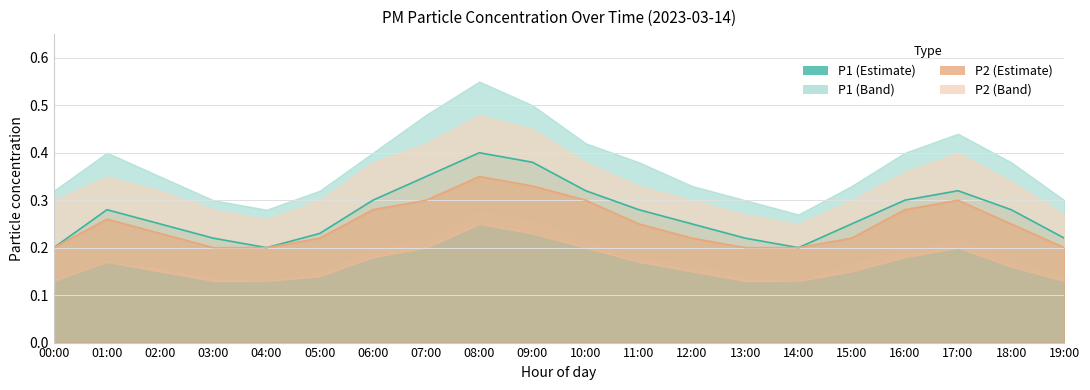

What is the label of the 8th point from the right?

12:00